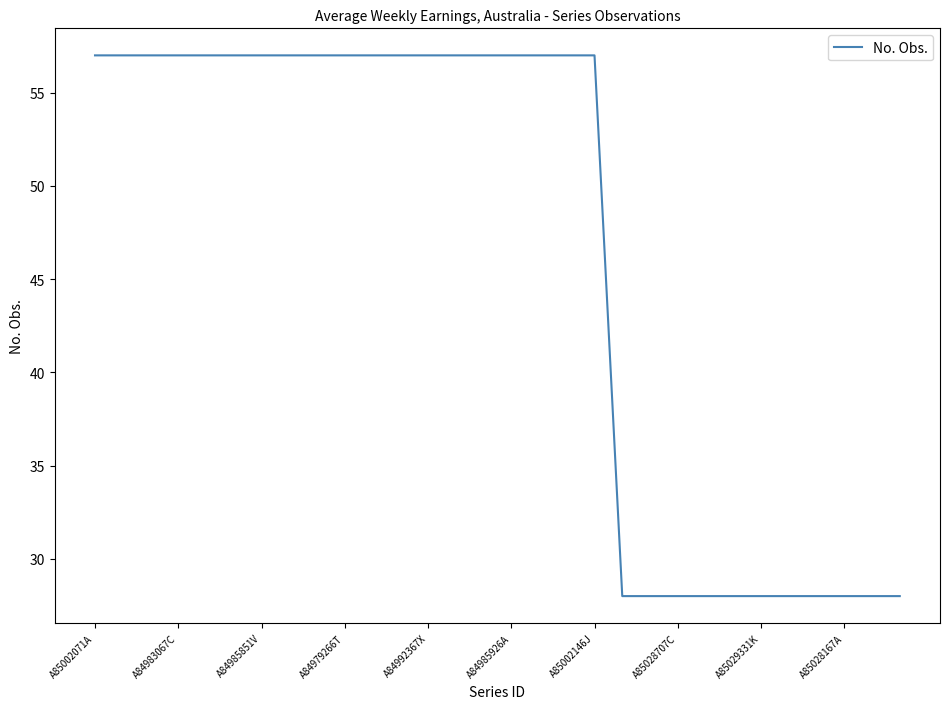

What is the greatest value displayed?

57